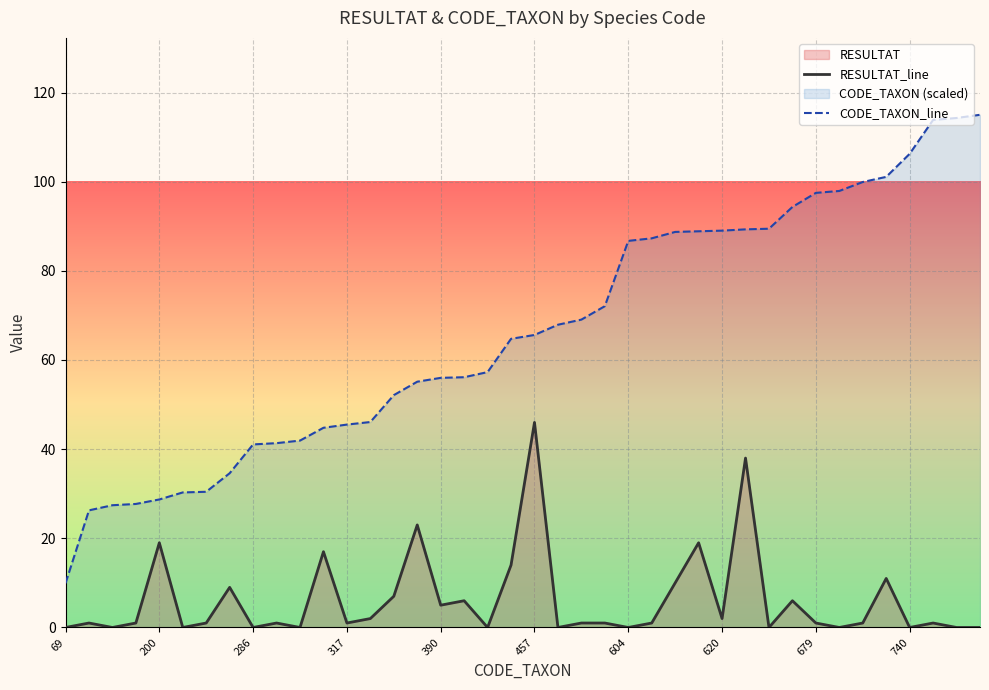

Which series has the largest range (max minus min)?

CODE_TAXON_line